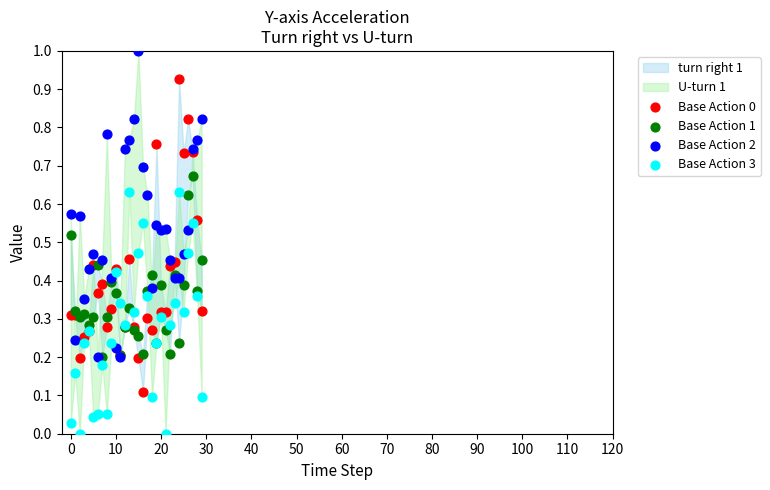

Which series reaches the minimum Y coordinate?

Base Action 3